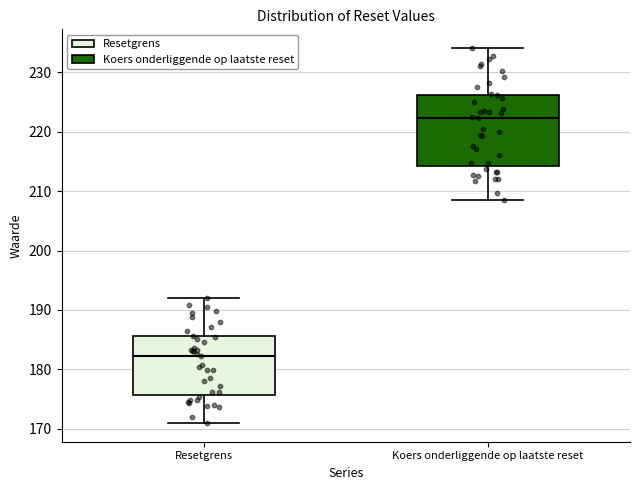

Comparing the boxes themselves (not the whiskers), which one is the tallest?

Koers onderliggende op laatste reset